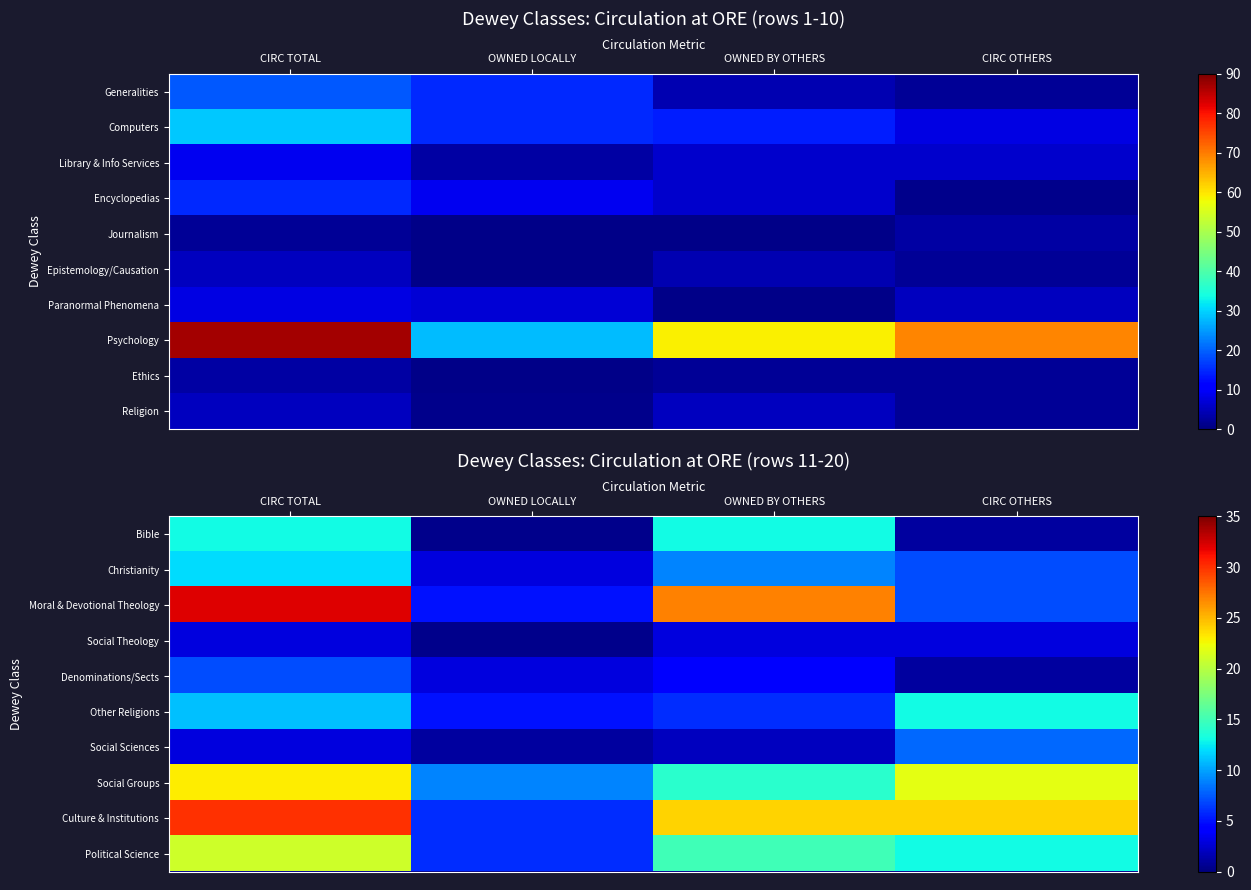

Is the value of Political Science at CIRC TOTAL greater than the value of Denominations/Sects at CIRC TOTAL?

Yes